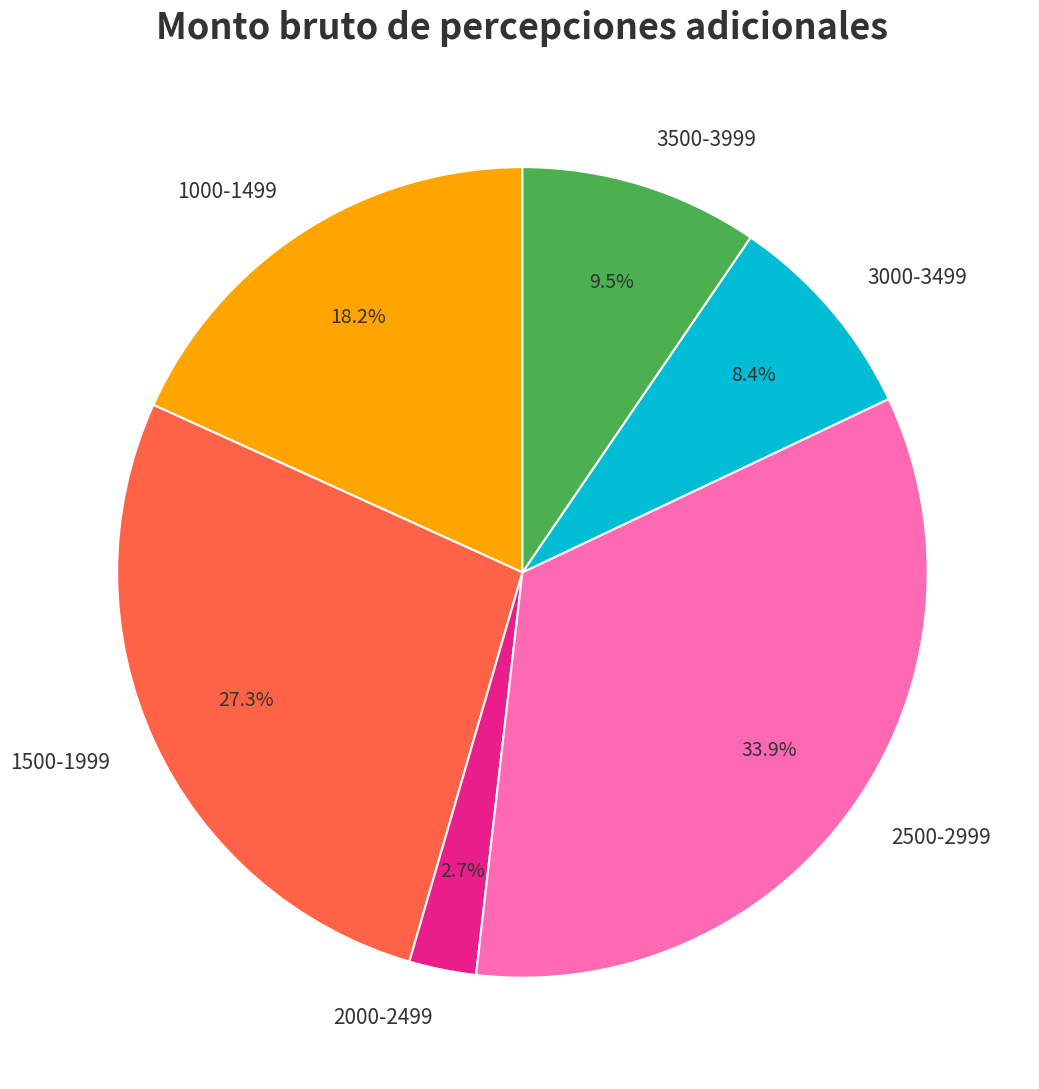

Rank the categories by value from highest to lowest.

2500-2999, 1500-1999, 1000-1499, 3500-3999, 3000-3499, 2000-2499